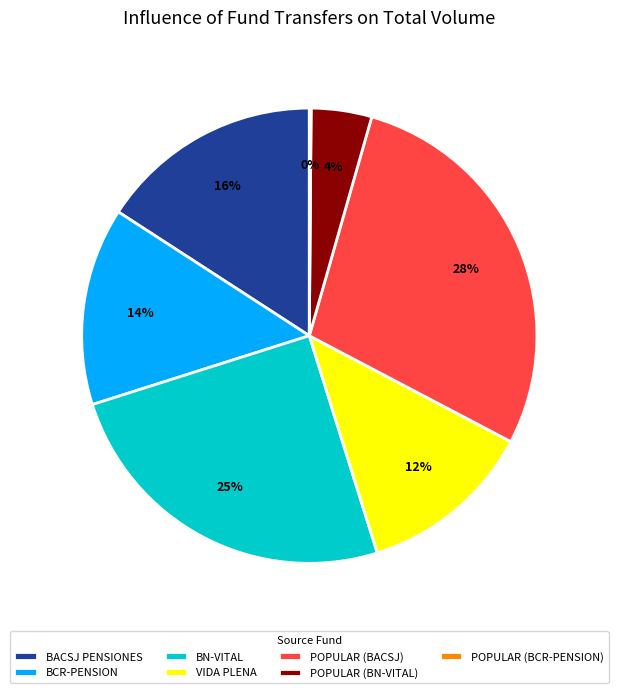

The VIDA PLENA slice represents 27% of the pie. True or false?

False